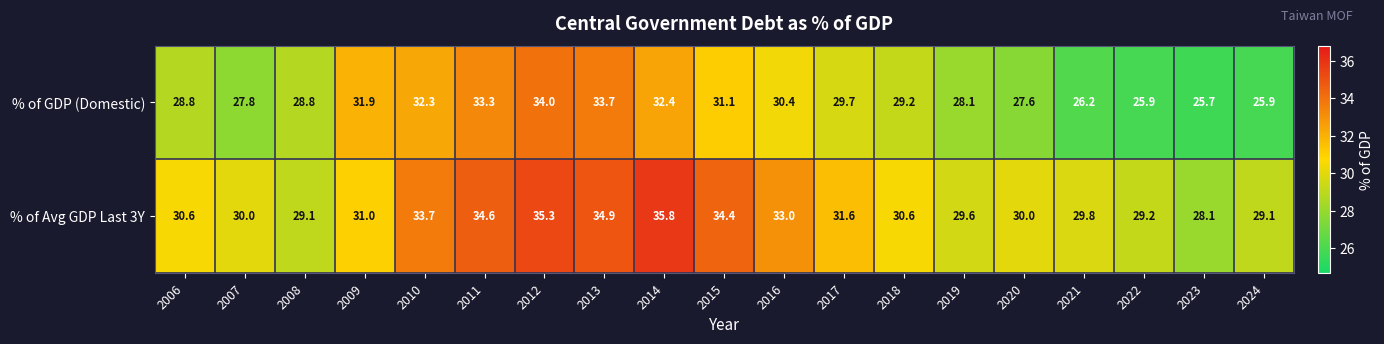

Which series has the largest total across all categories?

% of Avg GDP Last 3Y